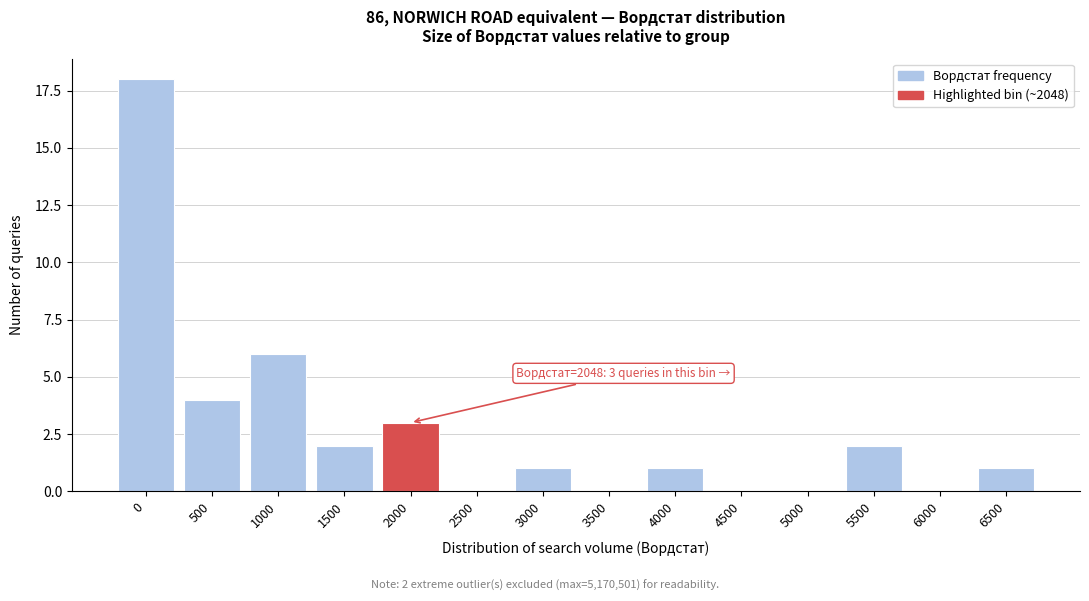

Reading right to left, transcribe all the data shown in this chart.

6500=1	6000=0	5500=2	5000=0	4500=0	4000=1	3500=0	3000=1	2500=0	2000=3	1500=2	1000=6	500=4	0=18